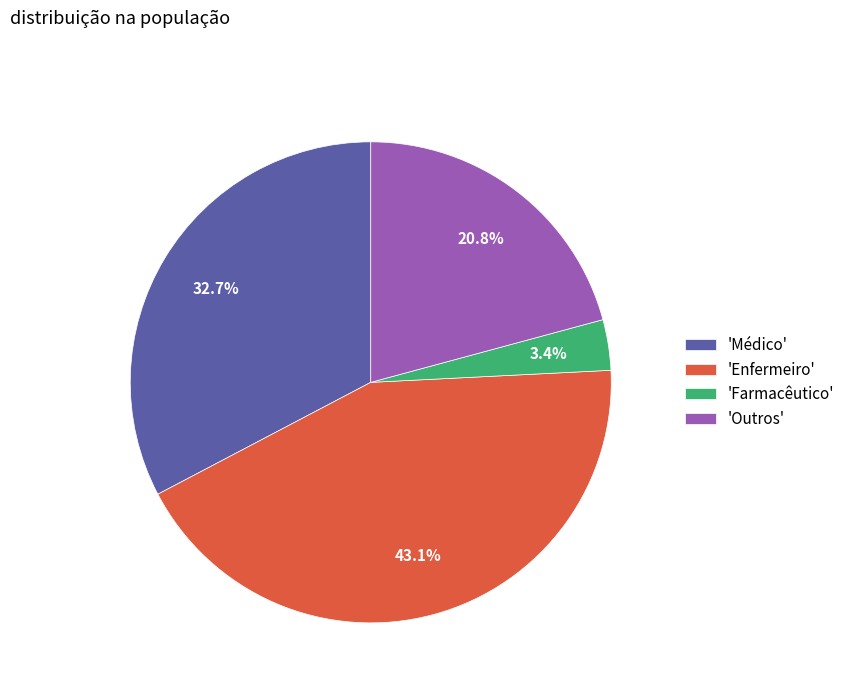

To the nearest percent, what is the average slice percentage?

25%